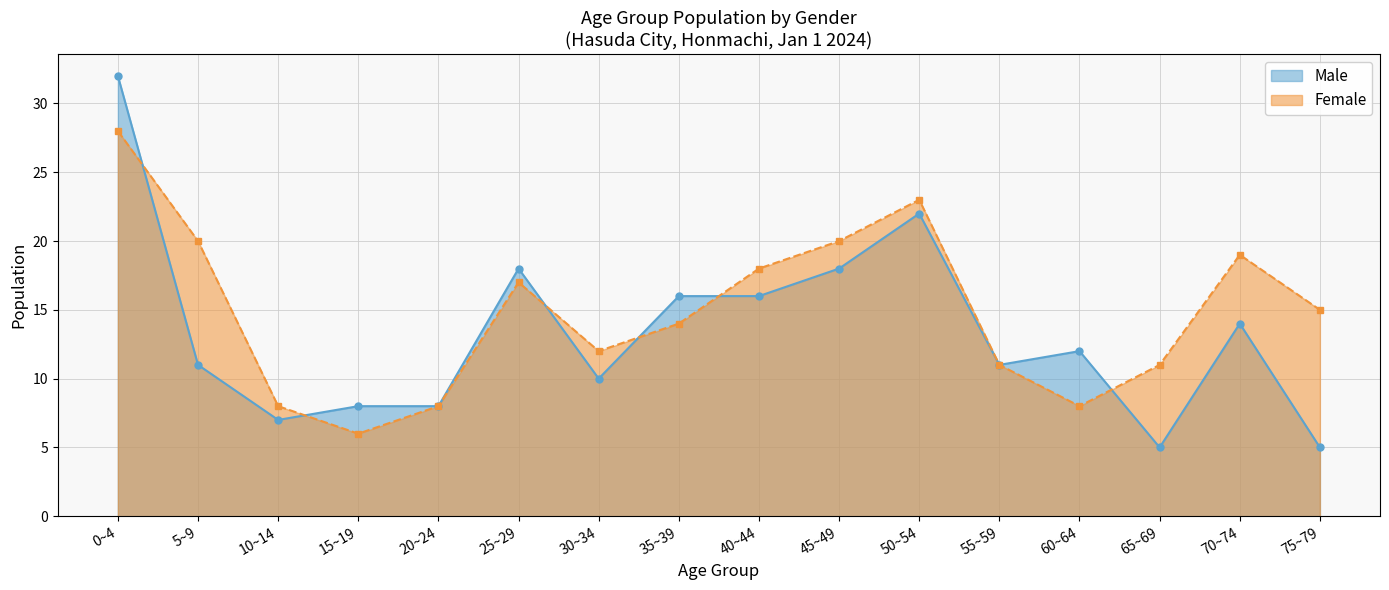

List the series in order of their peak value, lowest first.

Female, Male